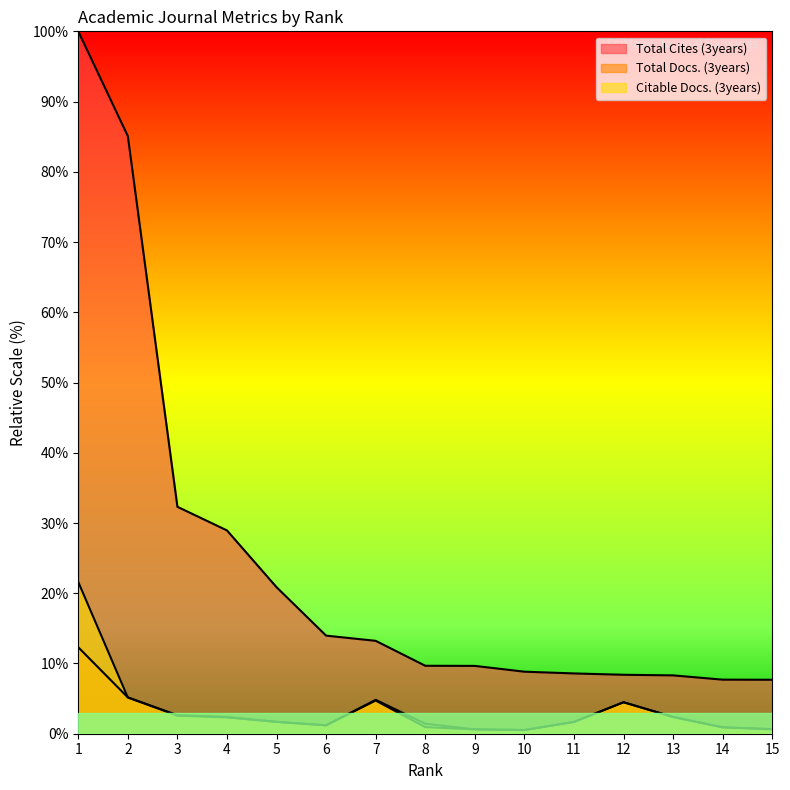

What is the difference between the second highest and second lowest values in the Total Docs. (3years) series?

4.5